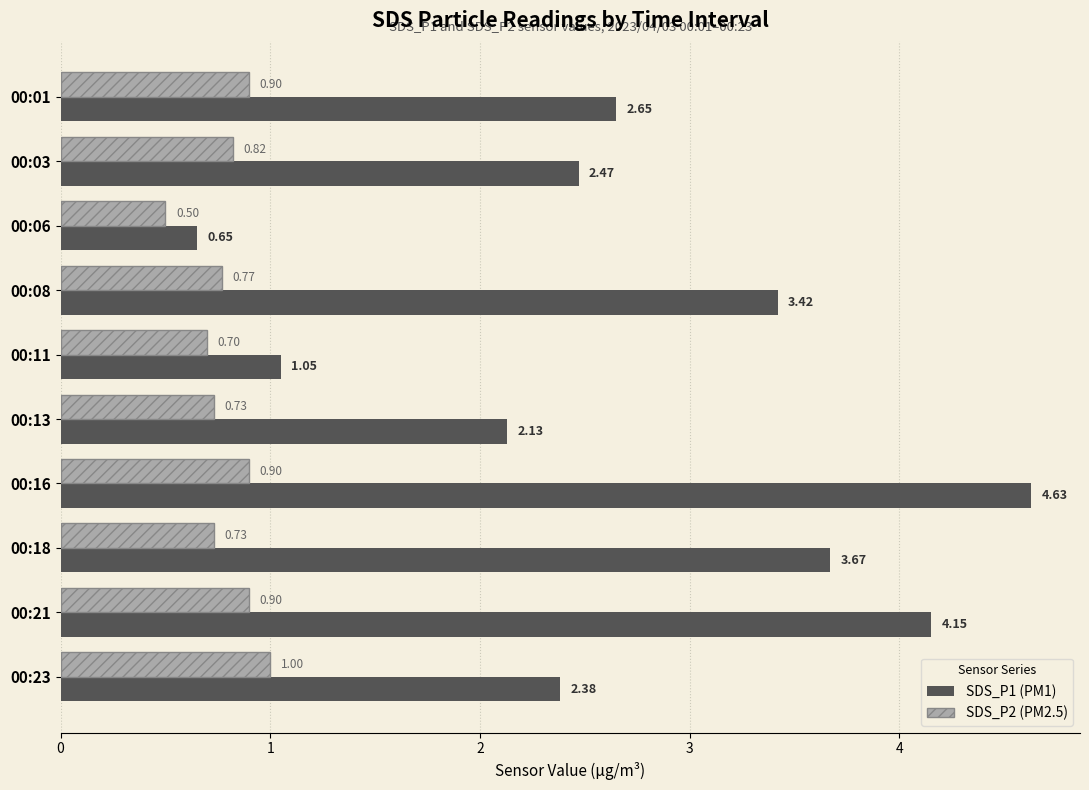

What is the total value across all series at 00:21?

5.1